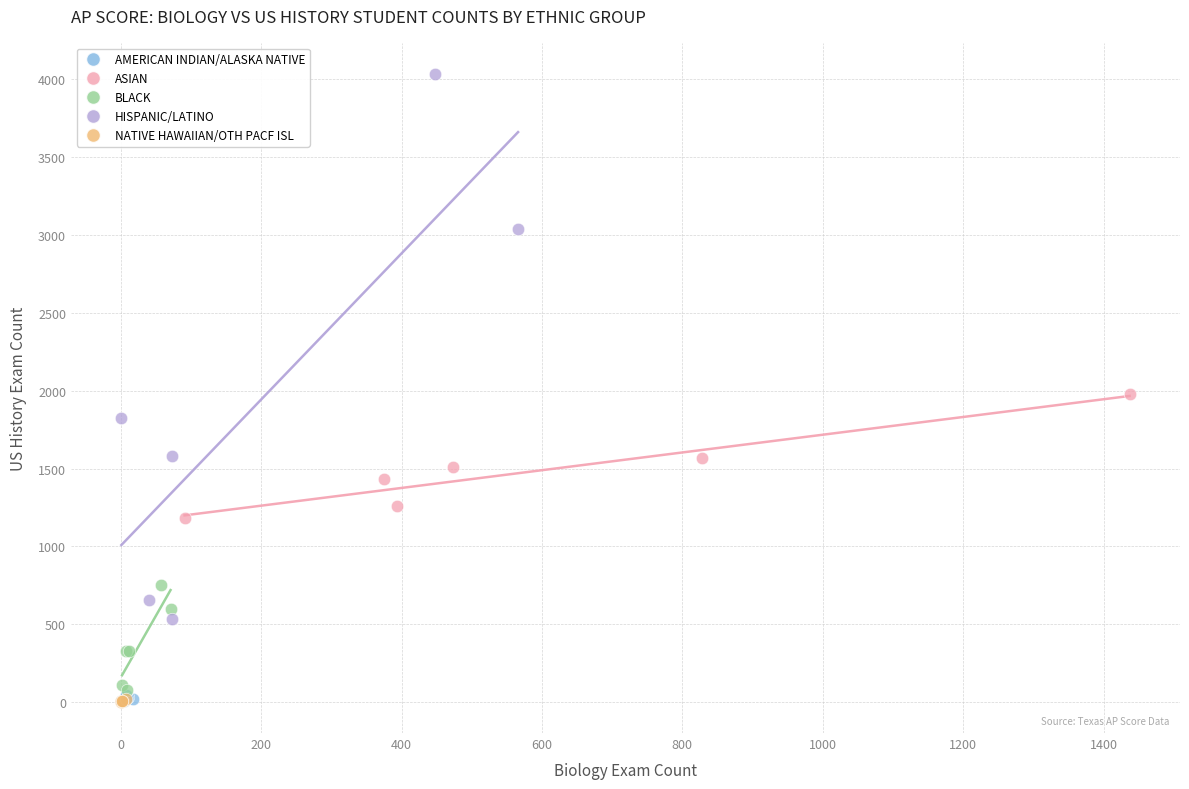

Which series has the largest Y range (max minus min)?

HISPANIC/LATINO